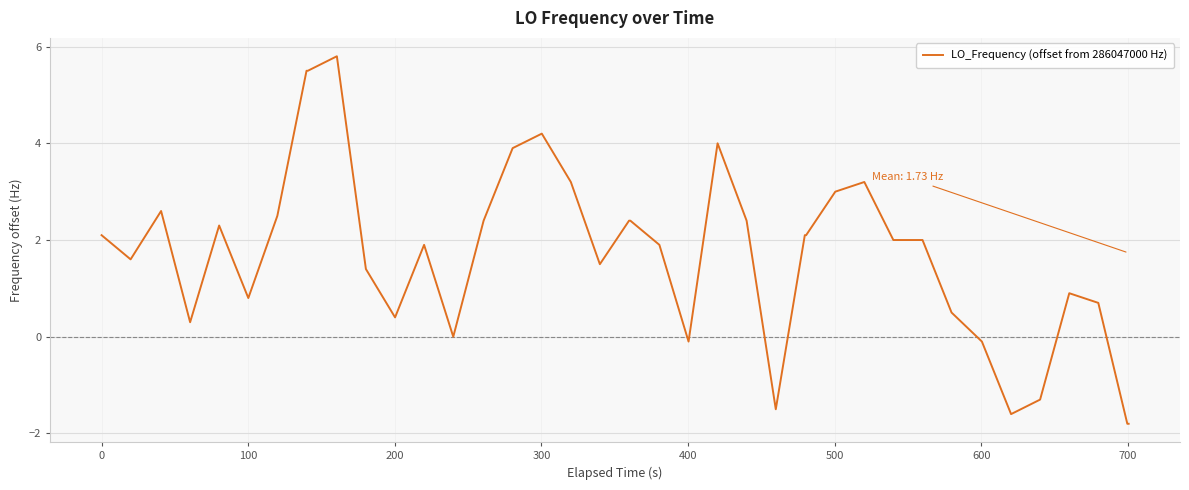

What is the difference between the maximum and minimum values?

7.6